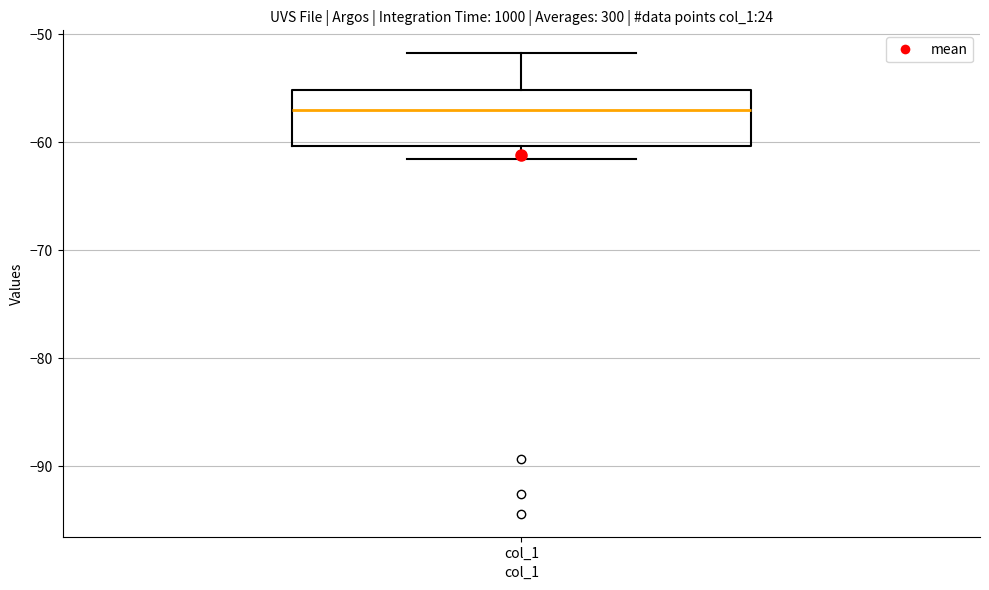

Transcribe this box plot: give where the median line is, the range the box spans, and where the two whiskers end, as read against the y-axis. The values are not printed on the chart, so give them approximately, as read against the axis.

median -57, box -60 to -55, whiskers -62 to -52